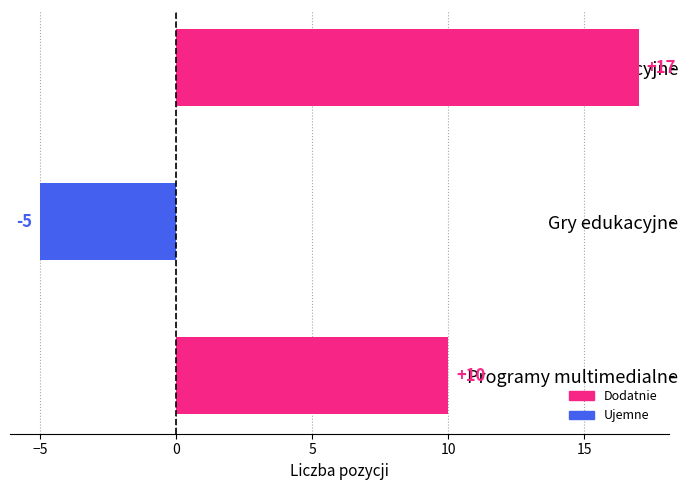

Reading bottom to top, transcribe all the data shown in this chart.

10	-5	17